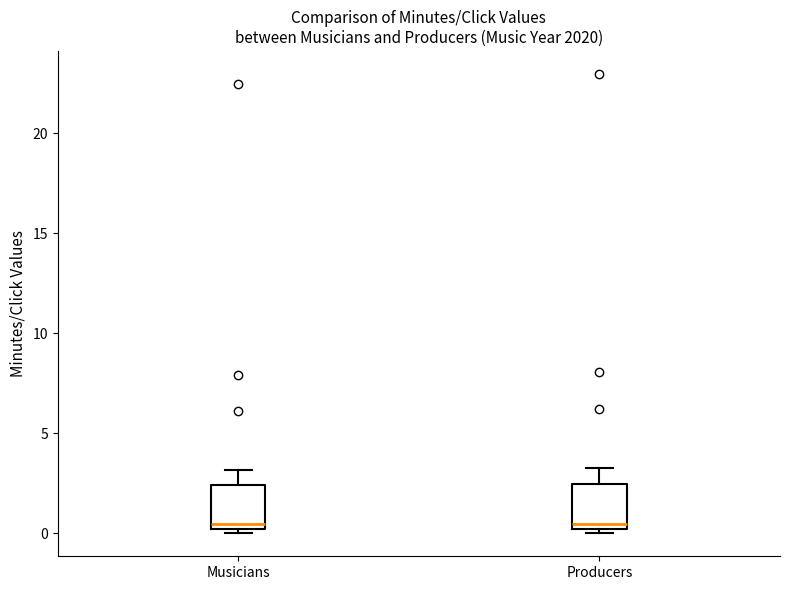

Reading left to right, read every box against the y-axis: the position of its median line, the range the box covers, and the ends of its whiskers. The values are not printed on the chart, so give them approximately, as read against the axis.

Musicians: median 0.5, box 0.0 to 2.5, whiskers 0.0 (just below the box's lower edge) to 3.0
Producers: median 0.5, box 0.0 to 2.5, whiskers 0.0 (just below the box's lower edge) to 3.5